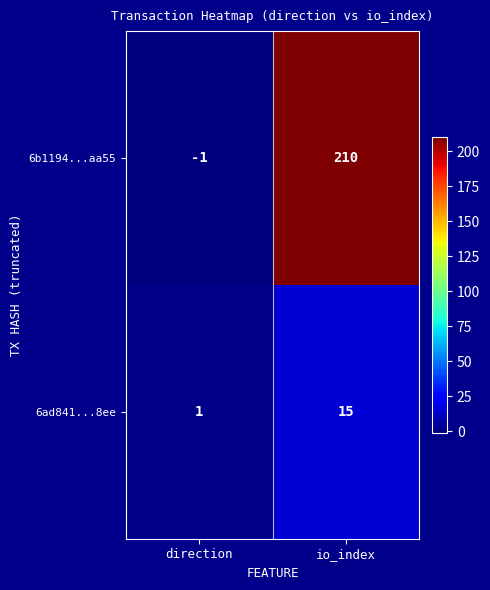

What is the greatest value displayed?

210